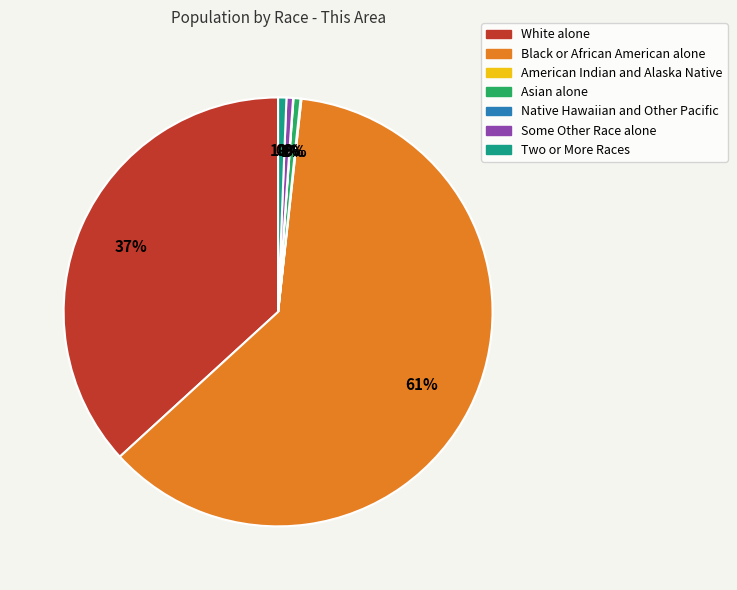

Which slice is the largest?

Black or African American alone